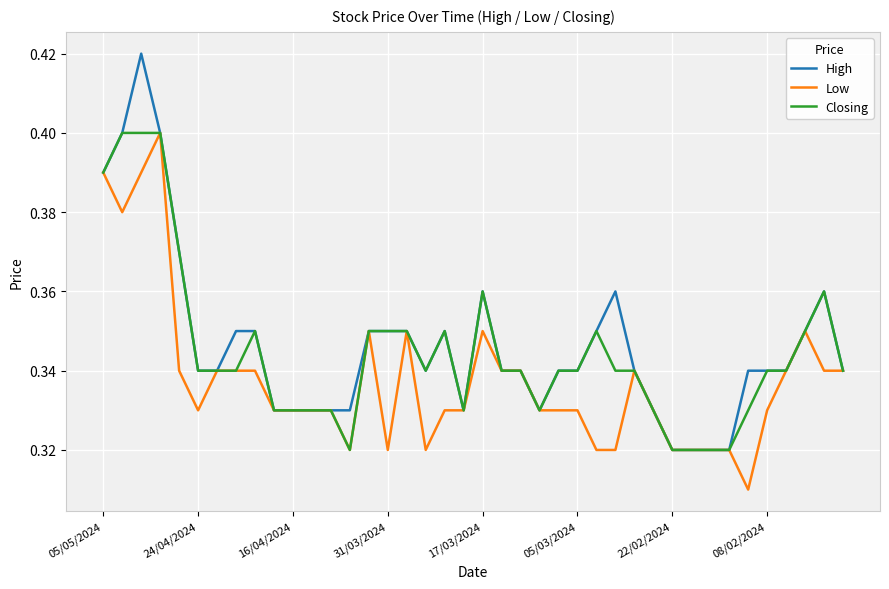

Which series has the widest spread of values?

High